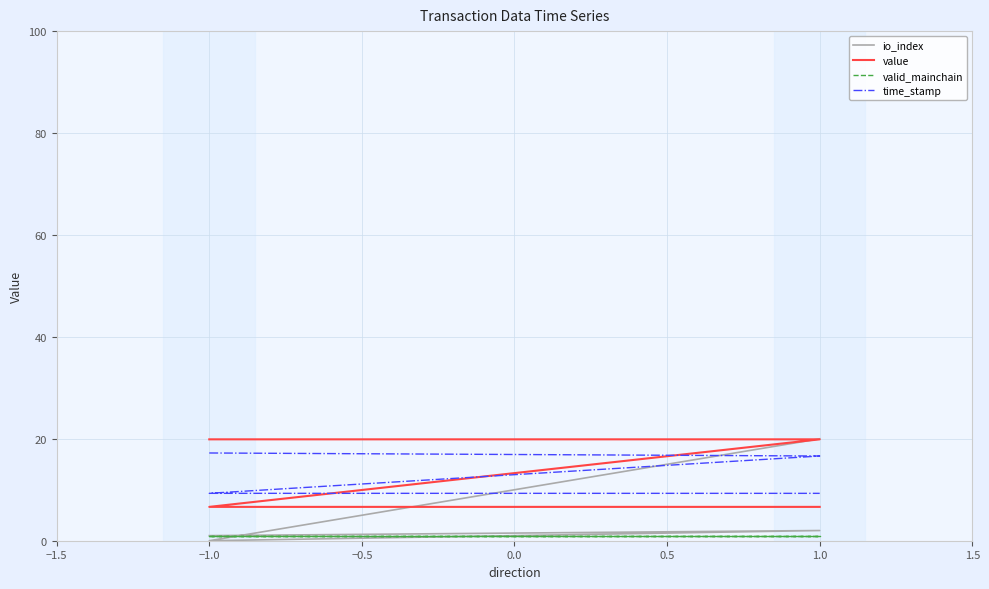

Which series has the widest spread of values?

io_index